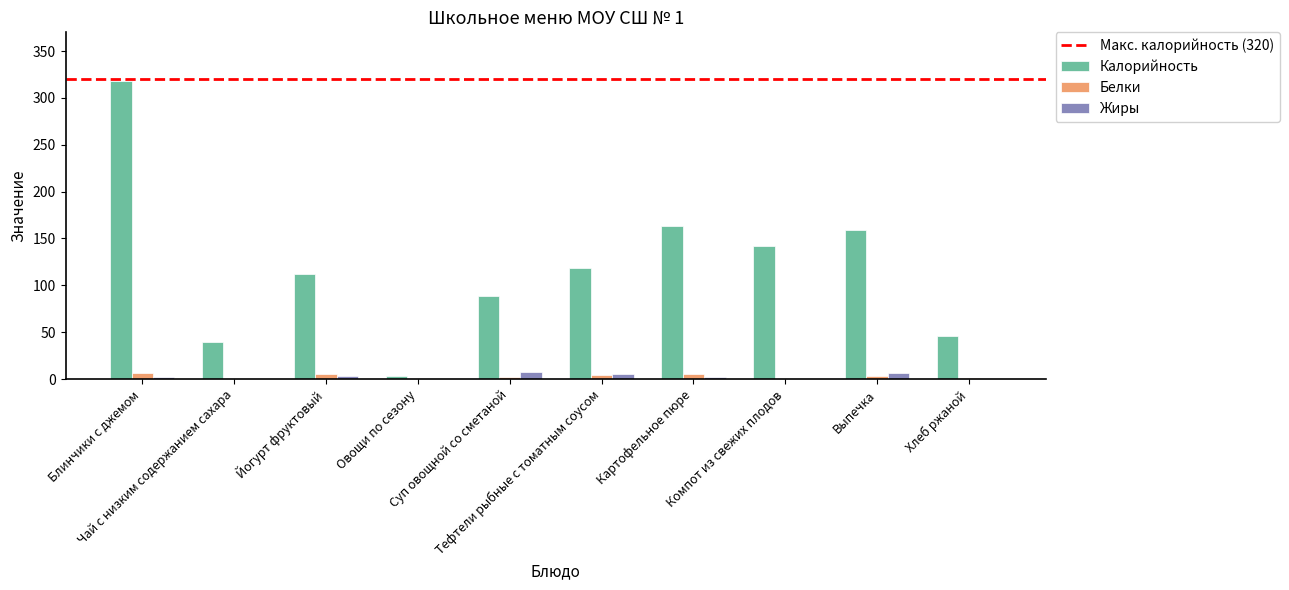

What is the difference between the Жиры values at Тефтели рыбные с томатным соусом and Чай с низким содержанием сахара?

5.0